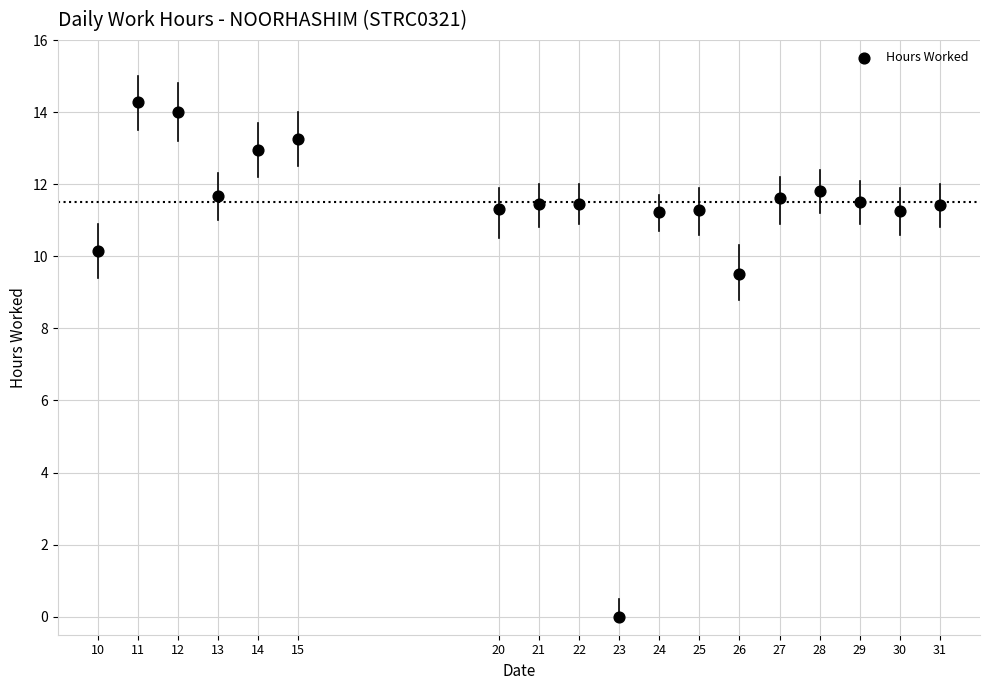

What Y value in the scatter plot is closest to 7?

9.5